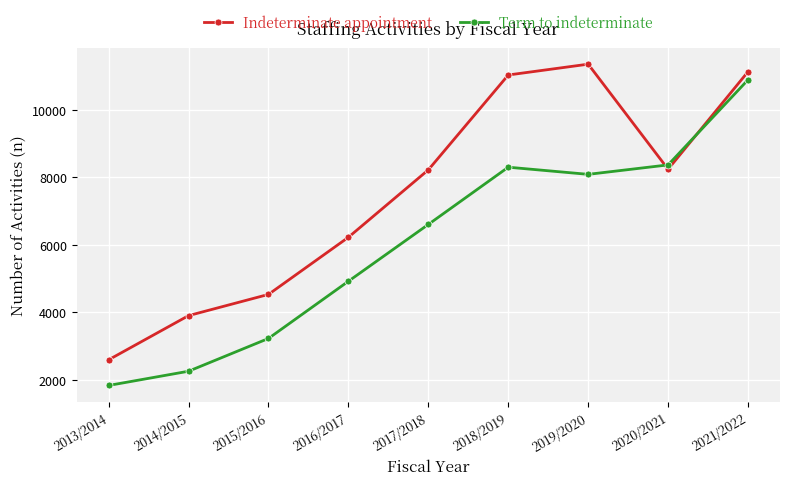

Rank the series by their average value, from lowest to highest.

Term to indeterminate, Indeterminate appointment